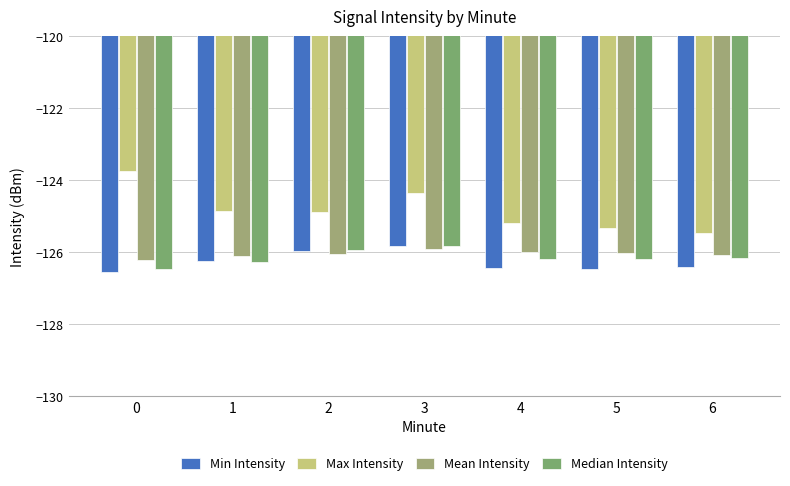

The value of Min Intensity at 5 is -126.5. True or false?

True